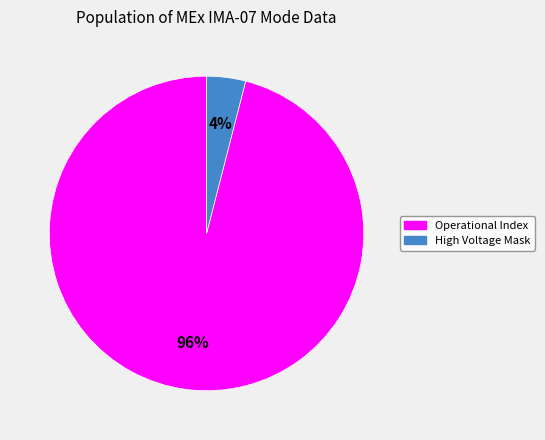

Is there any slice that represents more than half of the pie?

Yes